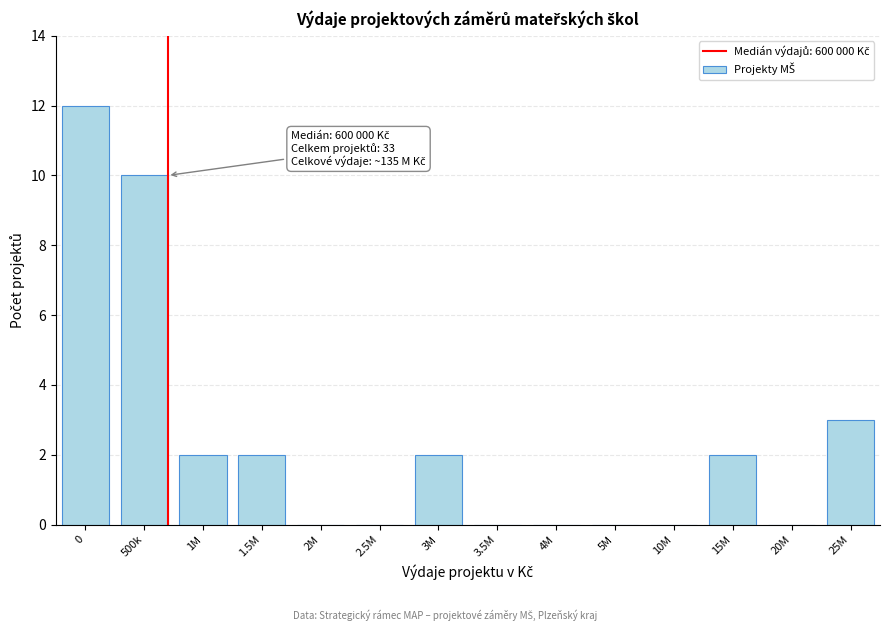

Reading left to right, transcribe all the data shown in this chart.

0=12	500k=10	1M=2	1.5M=2	2M=0	2.5M=0	3M=2	3.5M=0	4M=0	5M=0	10M=0	15M=2	20M=0	25M=3